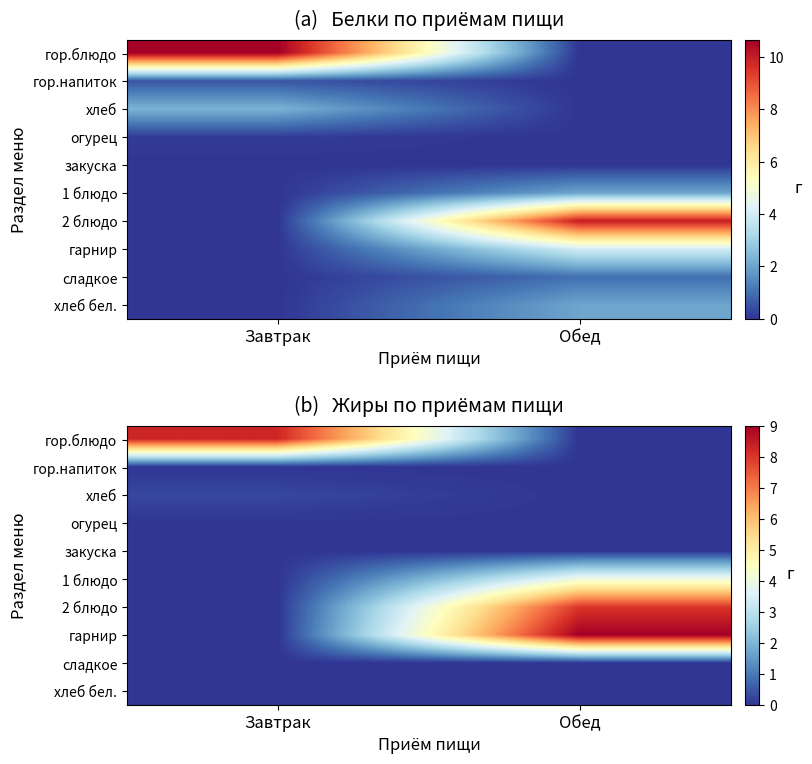

At which category is the sum across all series the highest?

Обед